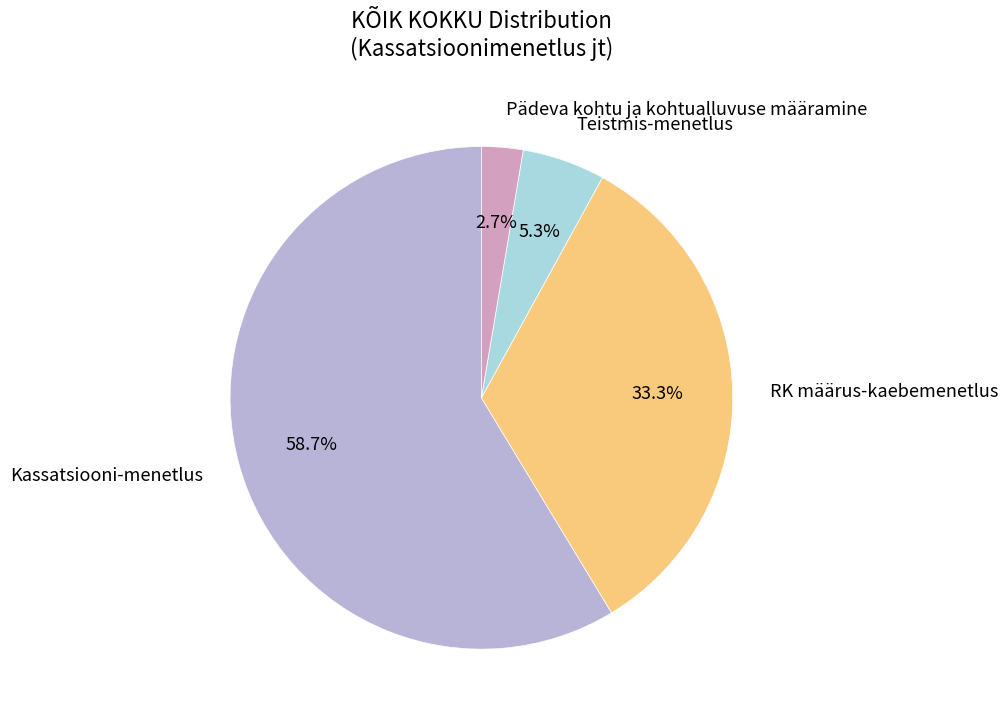

Which slice represents more than half of the pie?

Kassatsiooni-menetlus